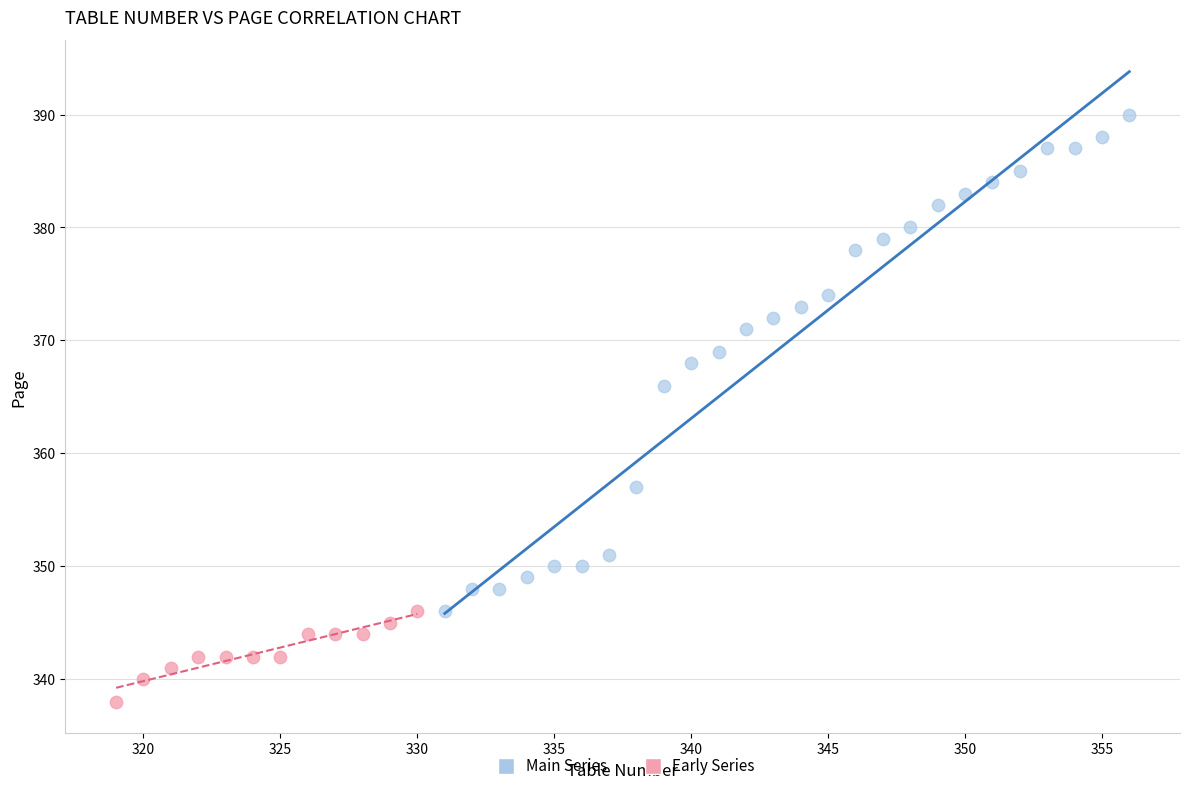

Which series has the largest Y range (max minus min)?

Main Series